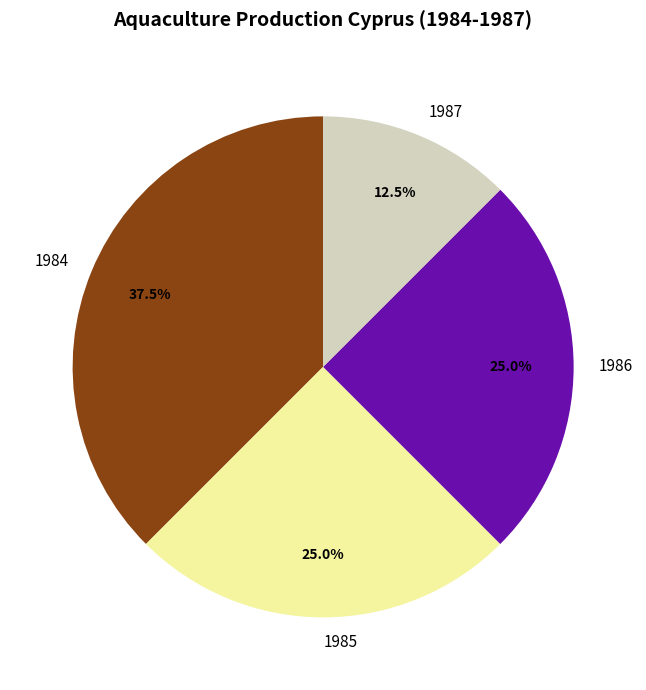

Which category has the smallest portion of the pie?

1987